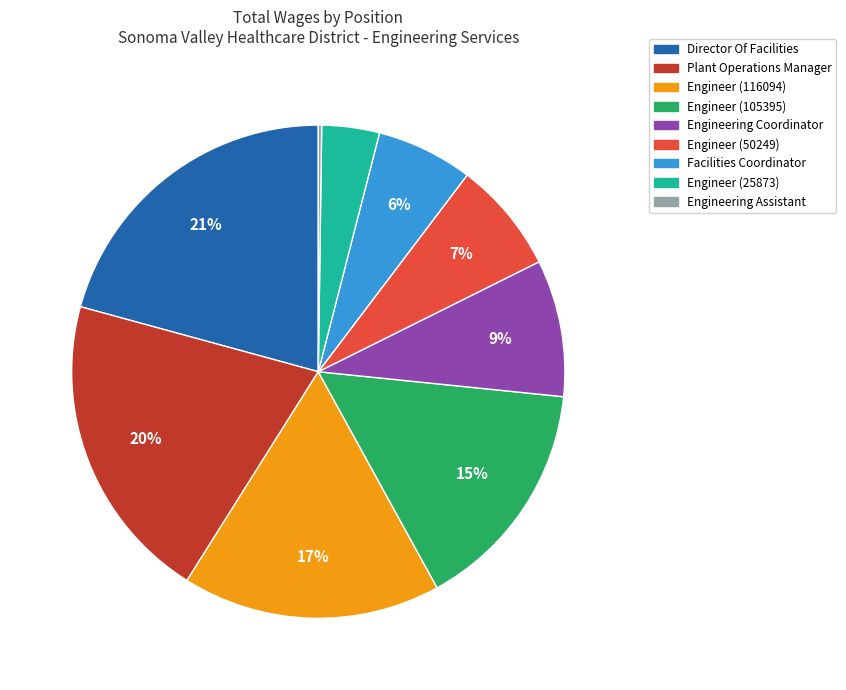

Approximately how many times larger is the value at Engineer (25873) compared to Engineering Coordinator?

0.4